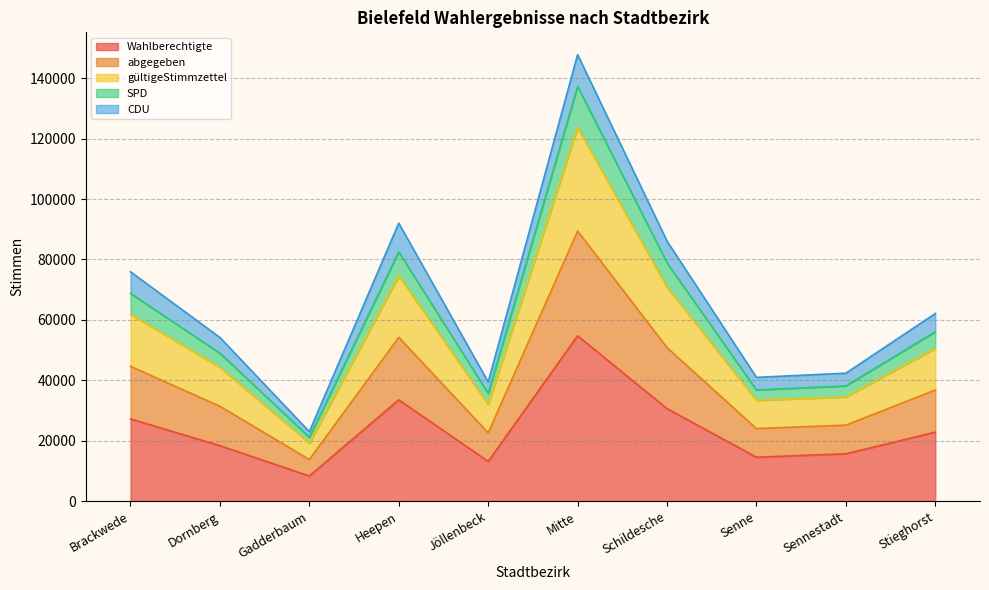

At how many categories does at least one series exceed 72687?

4